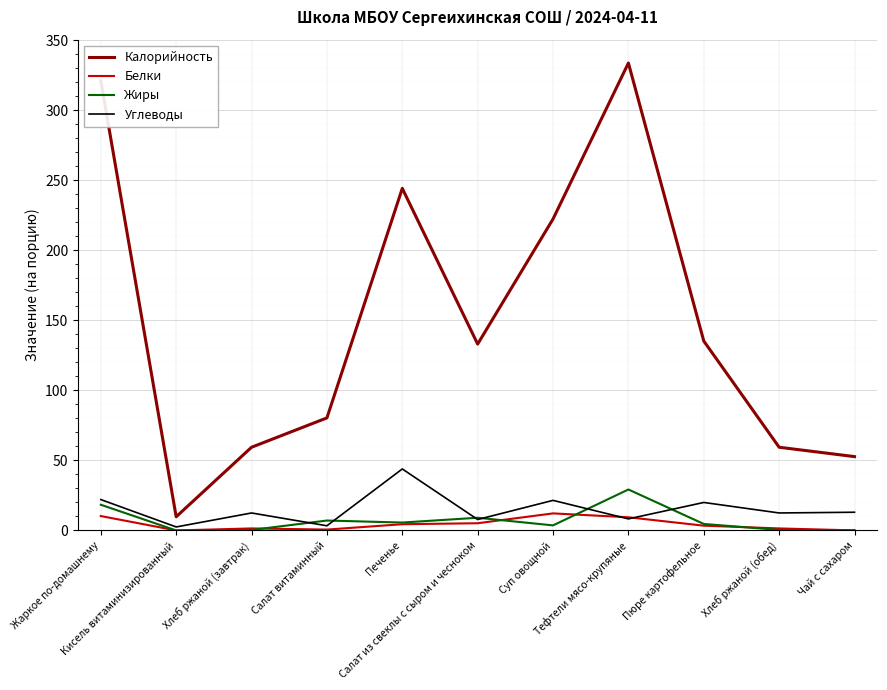

True or false: Калорийность and Углеводы intersect in this chart.

False